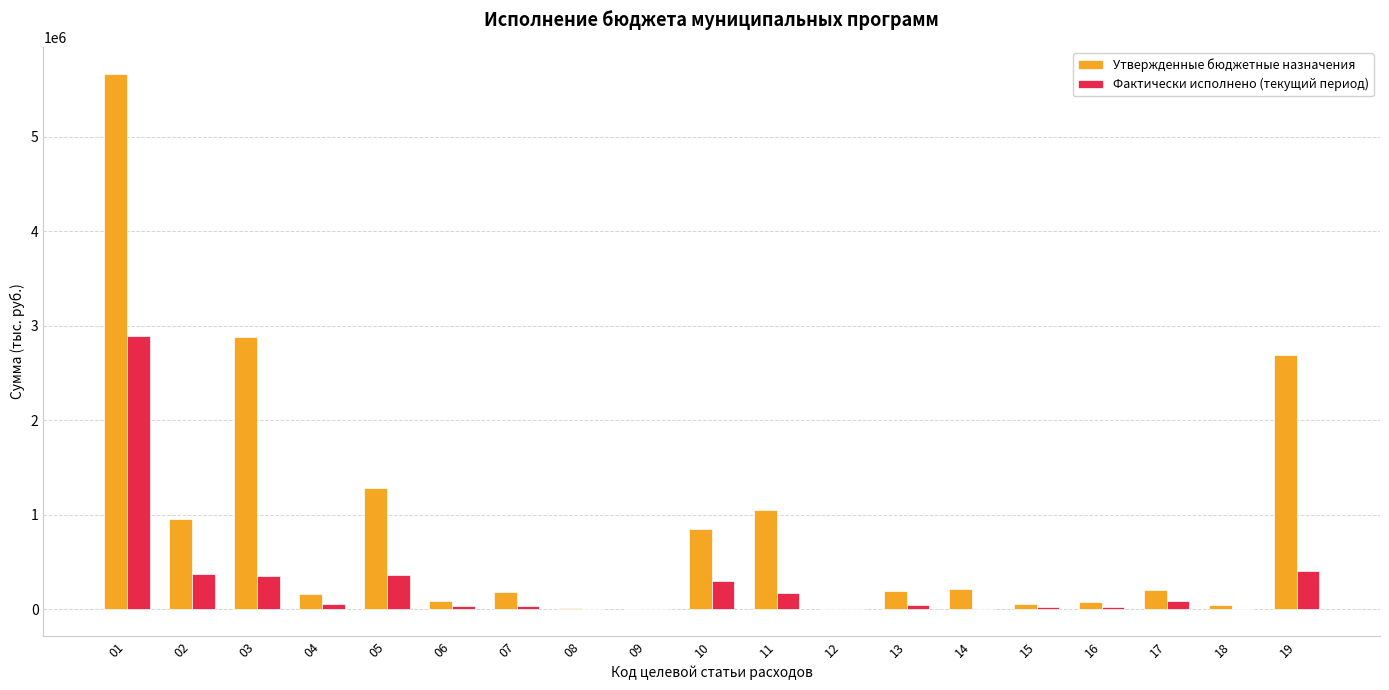

What is the difference between the Утвержденные бюджетные назначения values at 06 and 19?

2605543.1